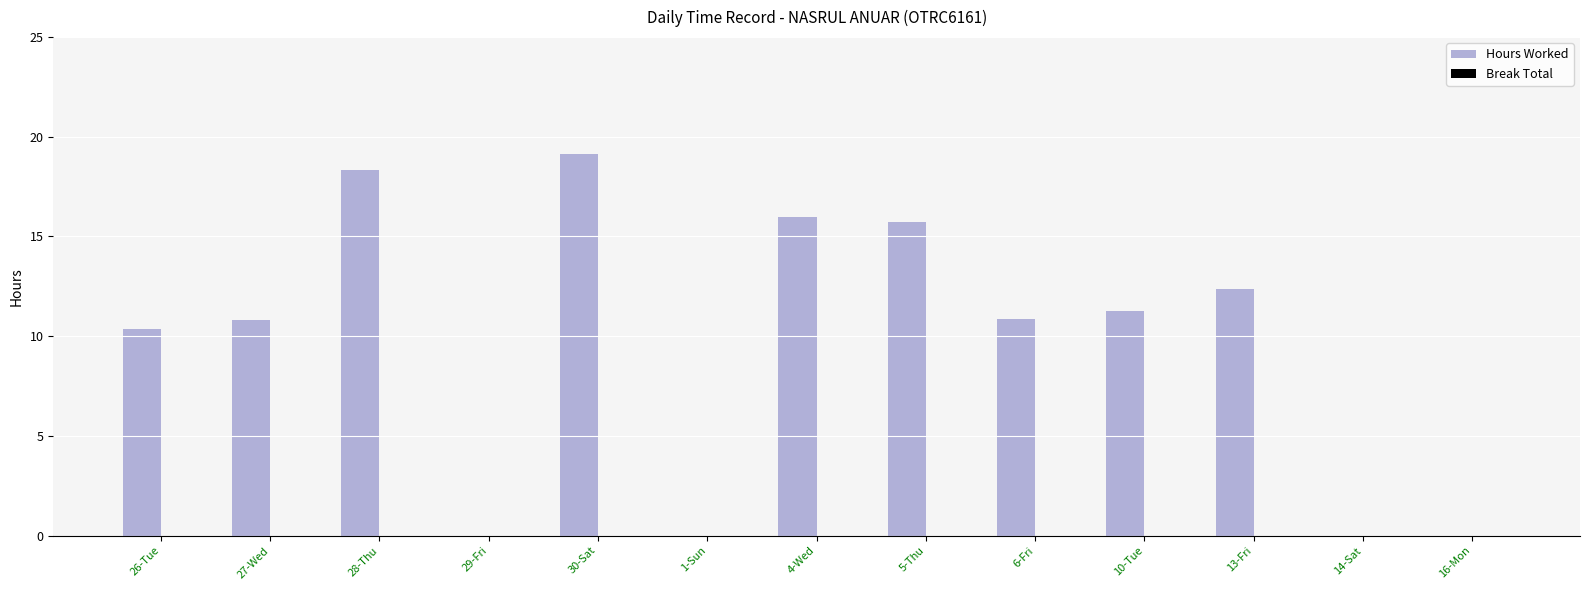

Which category has the highest value across all series?

30-Sat